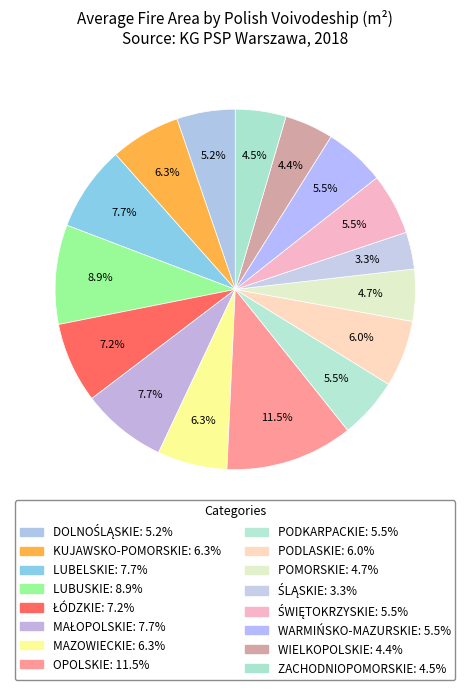

The PODKARPACKIE slice represents 18% of the pie. True or false?

False